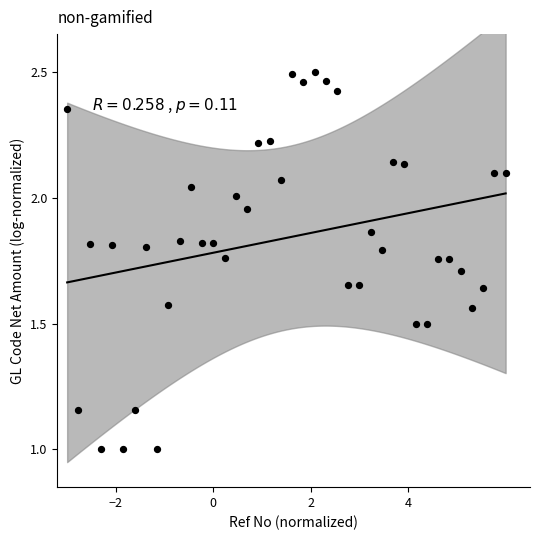

What is the range of X values (max minus min)?

9.0